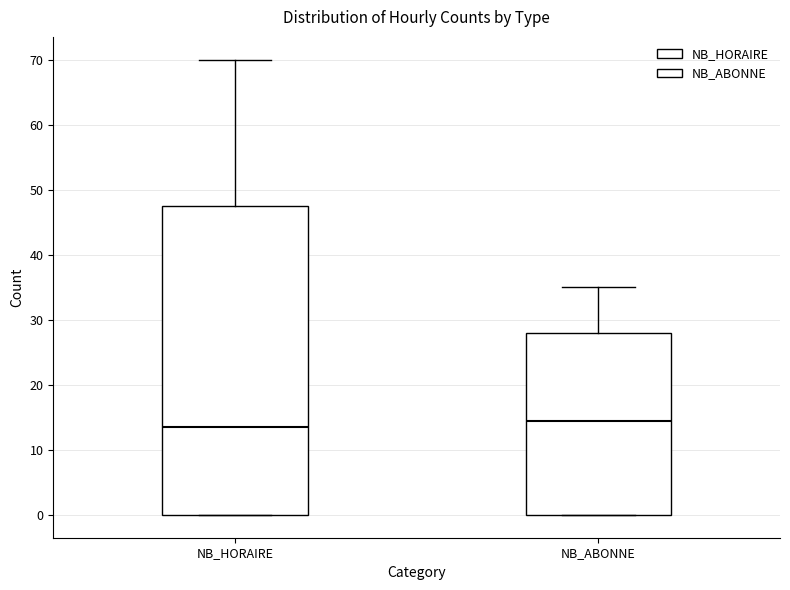

Which box's median line is the highest?

NB_ABONNE